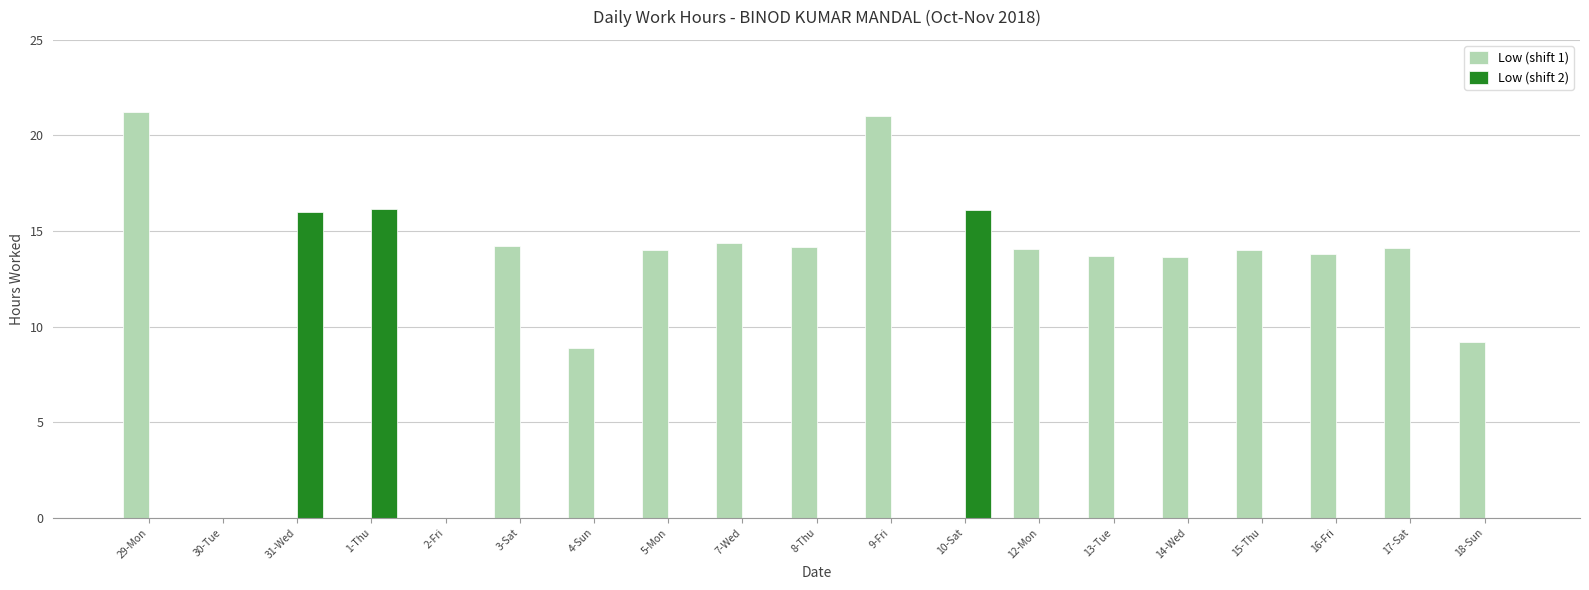

Between 2-Fri and 13-Tue, which series saw the biggest shift?

Low (shift 1)